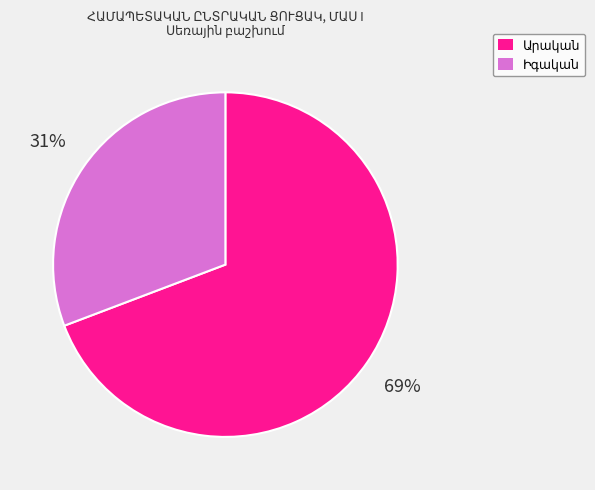

To the nearest percent, what is the average slice percentage?

50%